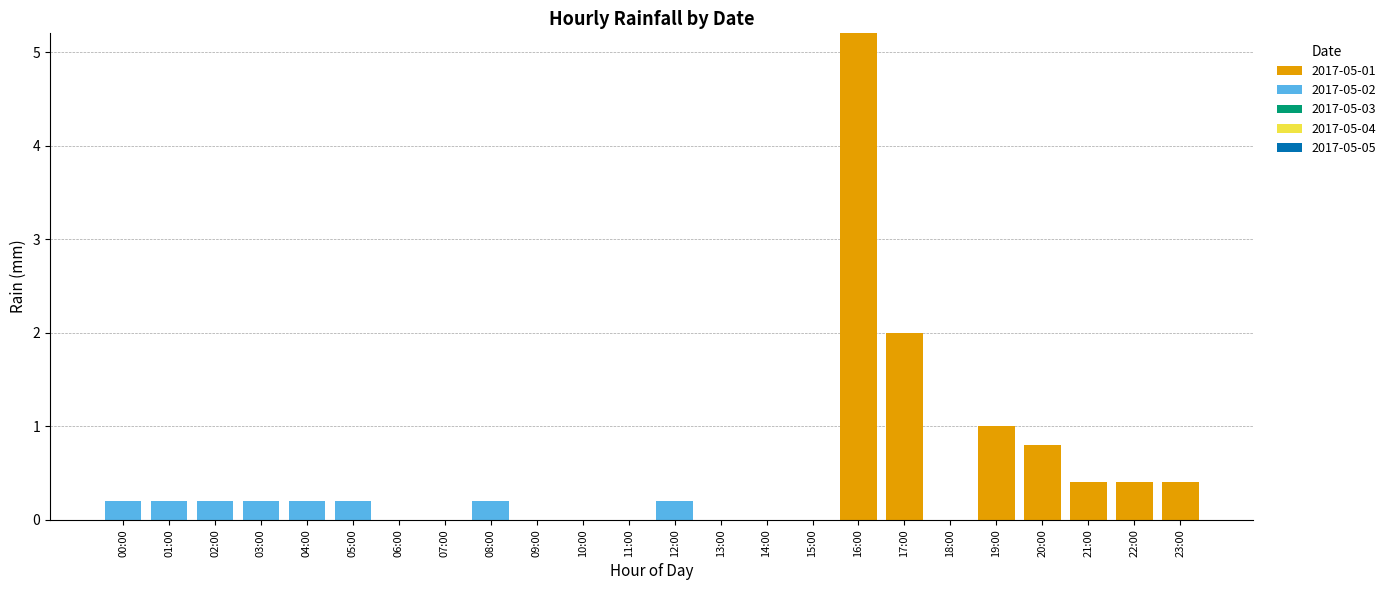

What is the highest value of the 2017-05-01 series?

5.2